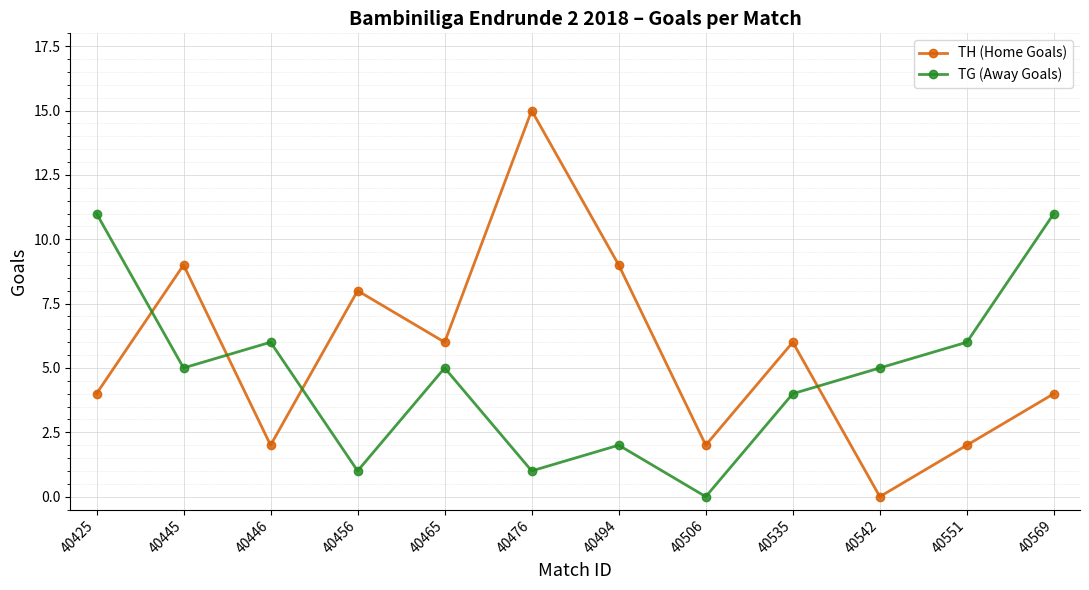

What is the spread (max minus min) of values at 40506?

2